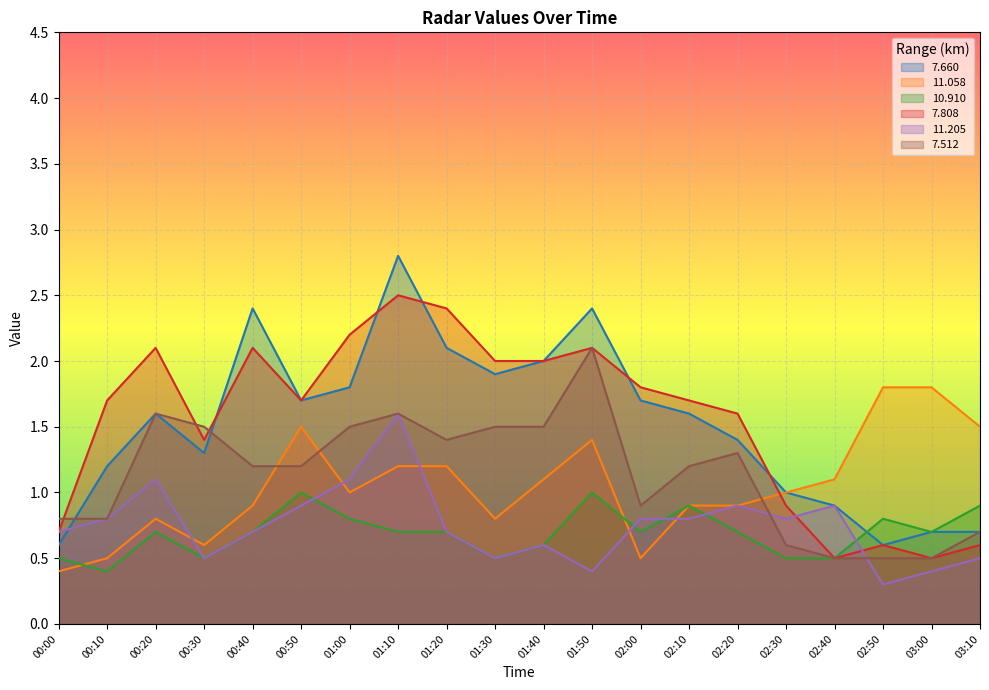

What is the value of the  11.058 point at the 8th from the left?

1.2